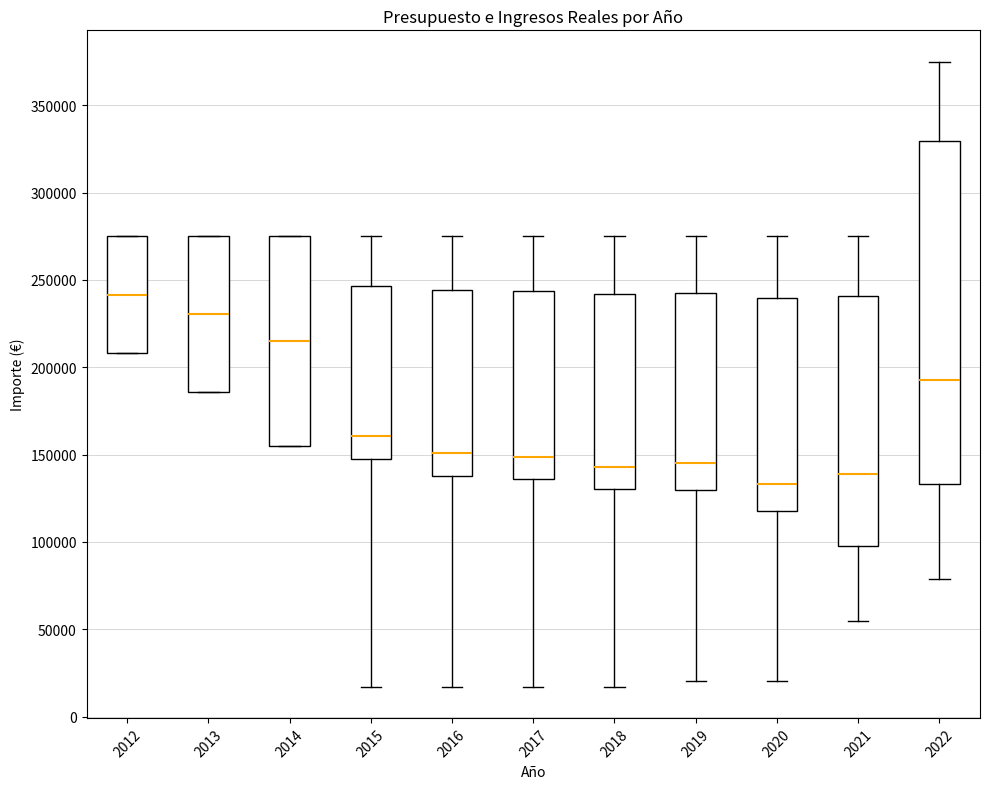

Where does the upper whisker of the box at x = 2015 end on the y-axis? The values are not printed on the chart, so give them approximately, as read against the axis.

275000